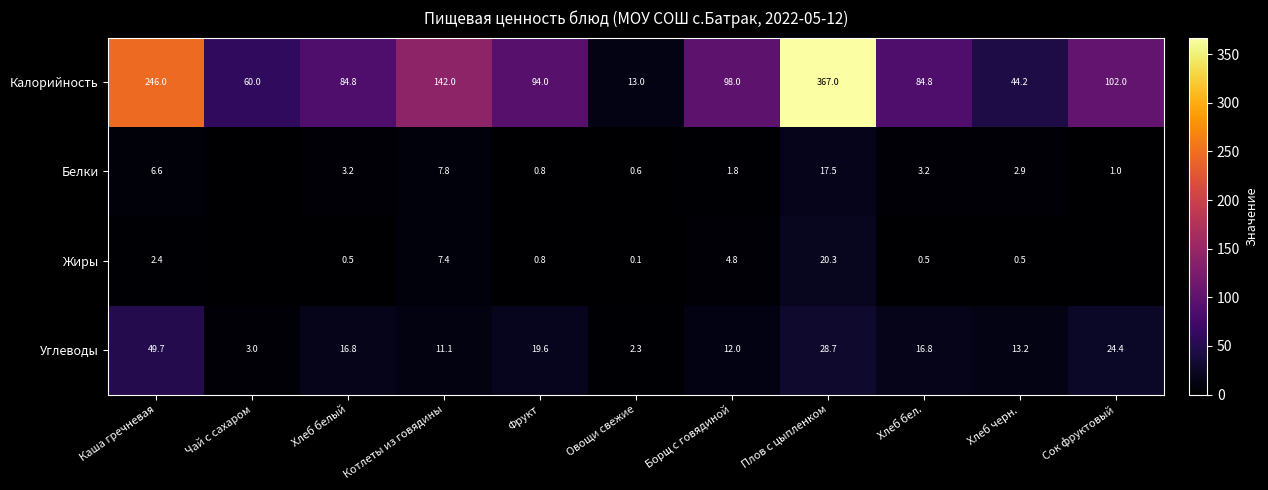

At Хлеб белый, list the series in order from largest to smallest.

Калорийность, Углеводы, Белки, Жиры